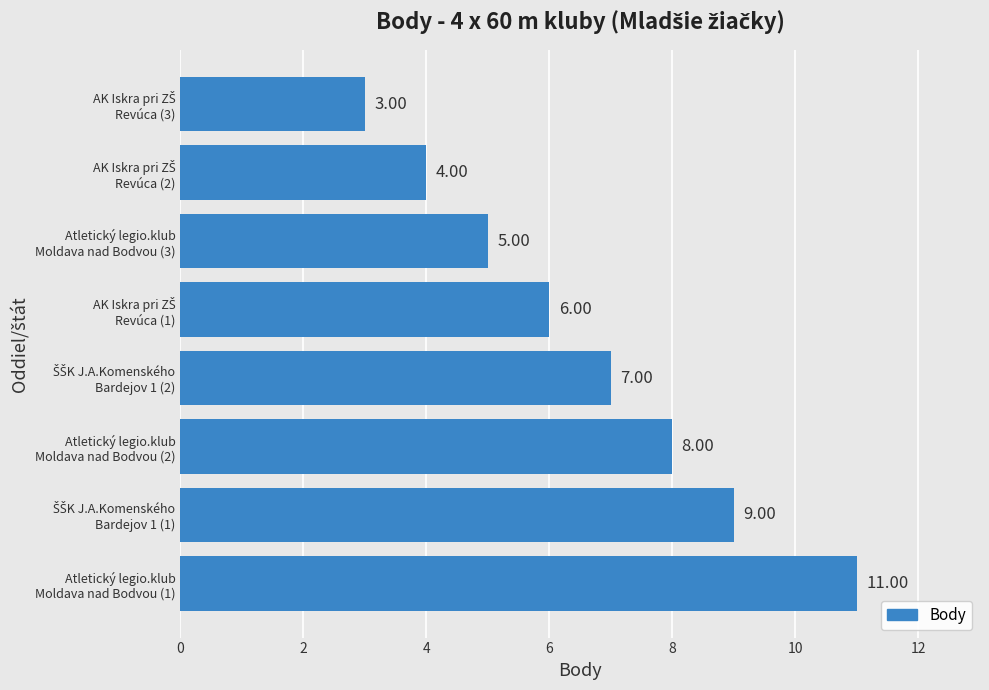

What is the difference between the maximum and second lowest values?

7